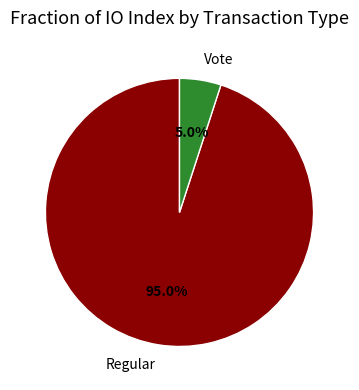

How many slices are in this pie chart?

2